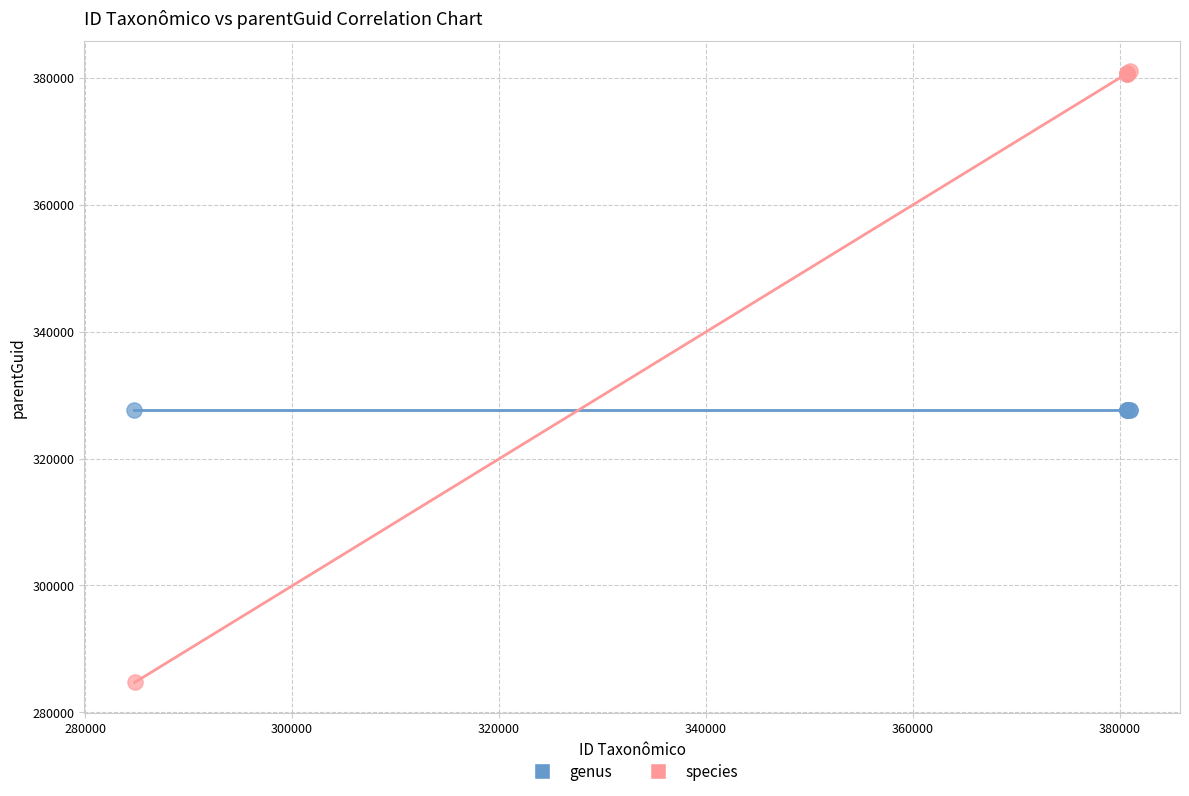

Which series reaches the maximum Y coordinate?

species